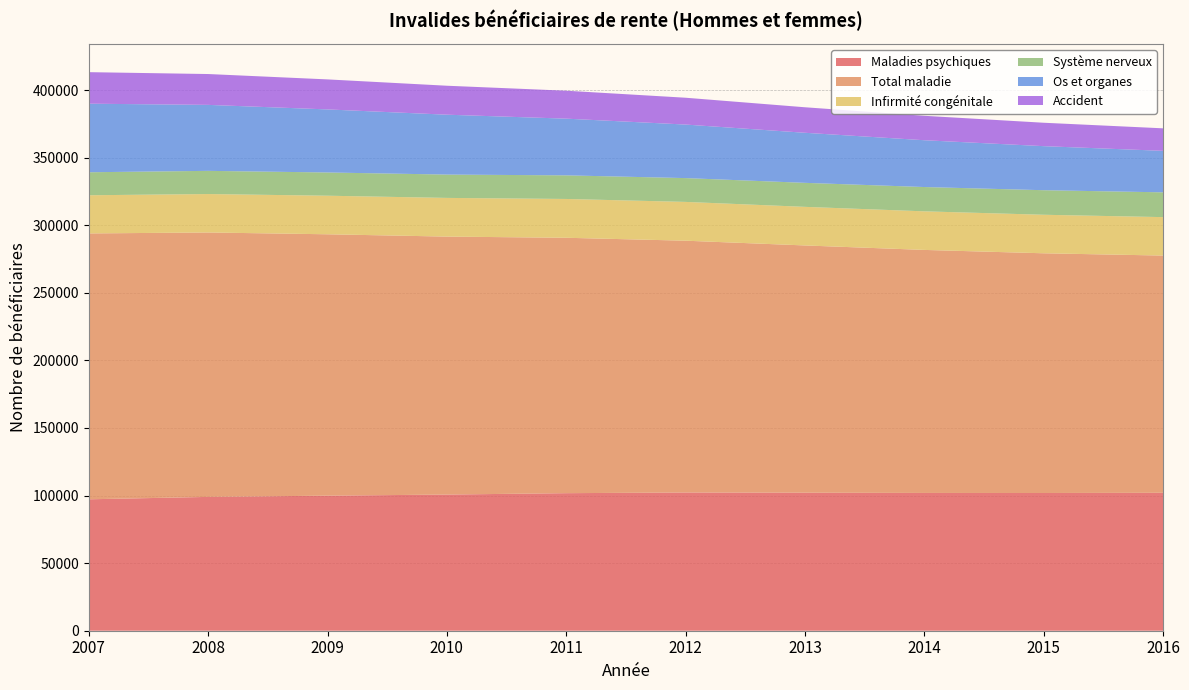

Reading right to left, transcribe all the data shown in this chart.

Maladies psychiques: 2016=102049	2015=101893	2014=101930	2013=102127	2012=102275	2011=101766	2010=100736	2009=99924	2008=99008	2007=97235
Total maladie: 2016=175498	2015=177340	2014=179799	2013=182908	2012=186273	2011=188947	2010=190845	2009=193372	2008=195618	2007=196693
Infirmité congénitale: 2016=28445	2015=28503	2014=28543	2013=28555	2012=28704	2011=28713	2010=28629	2009=28536	2008=28446	2007=28237
Système nerveux: 2016=18336	2015=18170	2014=17980	2013=17760	2012=17612	2011=17470	2010=17255	2009=17192	2008=17148	2007=17022
Os et organes: 2016=30696	2015=32587	2014=34624	2013=37038	2012=39606	2011=41946	2010=44301	2009=46648	2008=48808	2007=50720
Accident: 2016=16660	2015=17318	2014=18079	2013=18878	2012=19850	2011=20673	2010=21431	2009=22209	2008=22824	2007=23332